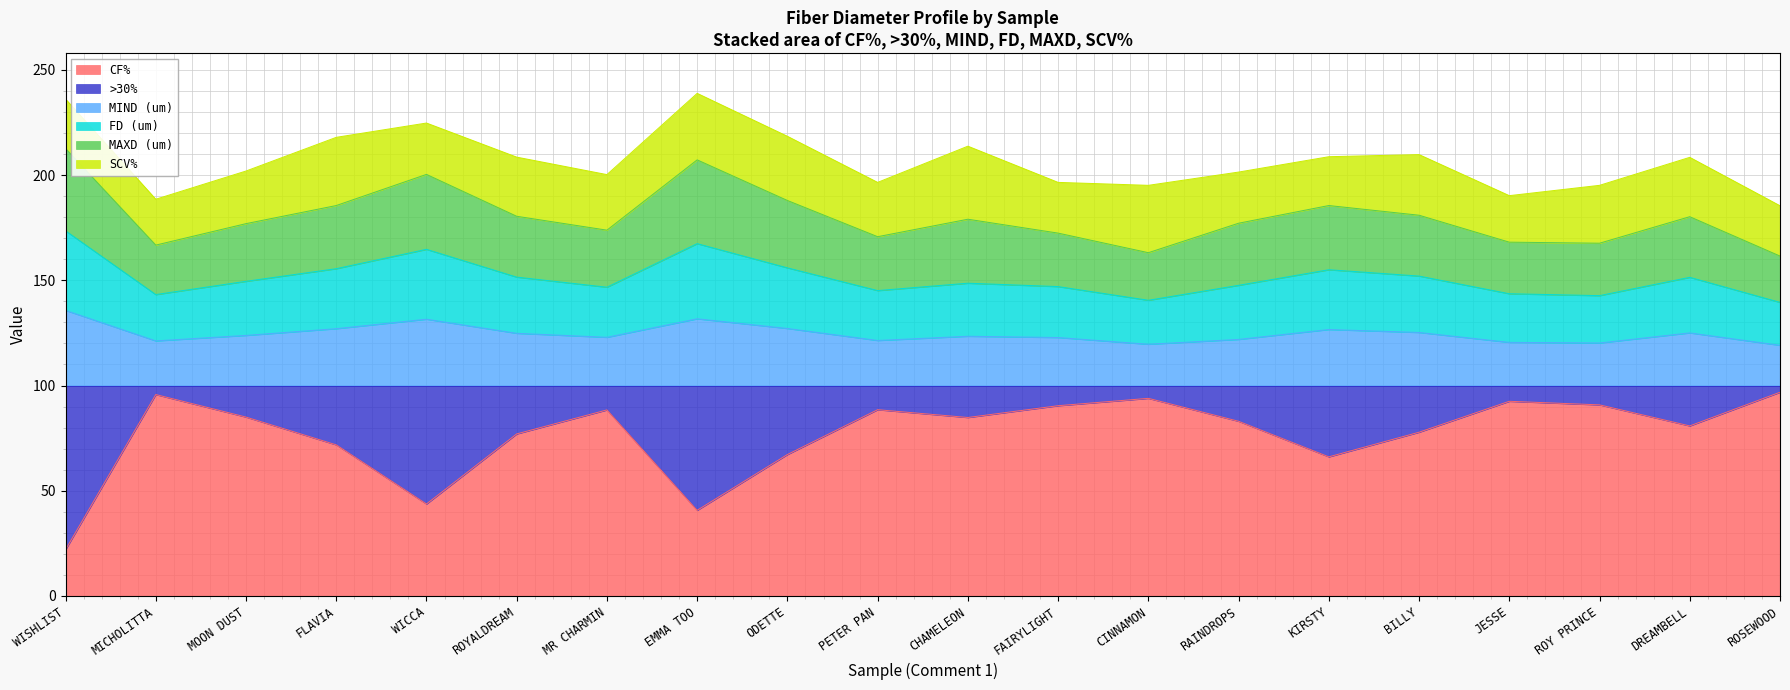

What is the total value across all series at DREAMBELL?

208.4